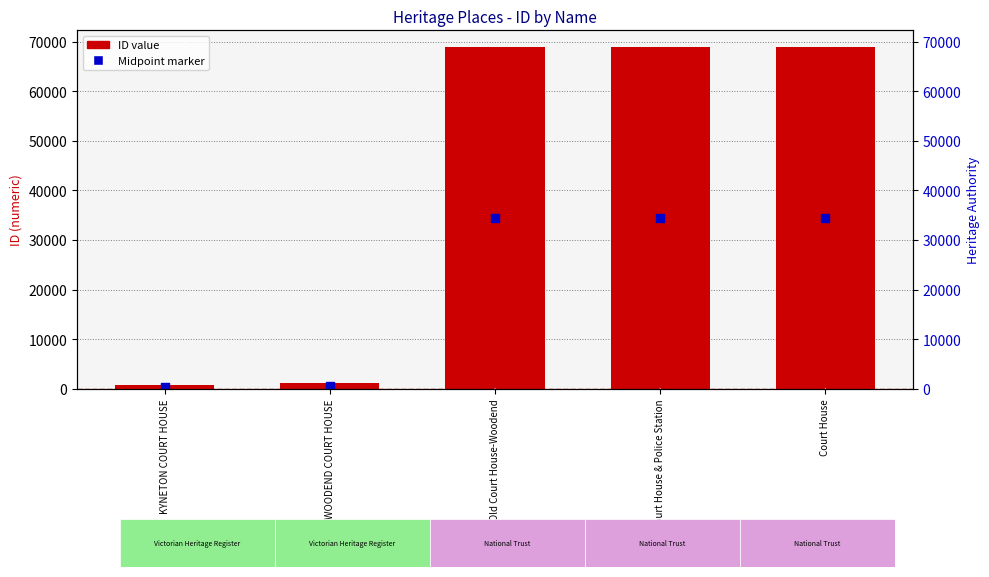

At how many categories does at least one series exceed 35579?

3